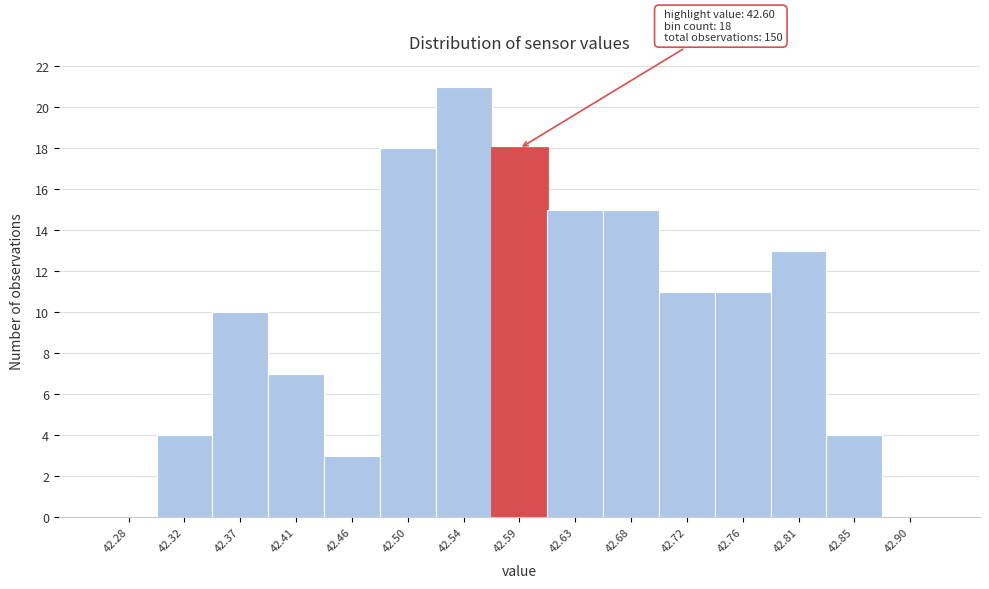

Reading left to right, what are all the values shown in this chart?

42.28=0	42.32=4	42.37=10	42.41=7	42.46=3	42.50=18	42.54=21	42.59=18	42.63=15	42.68=15	42.72=11	42.76=11	42.81=13	42.85=4	42.90=0